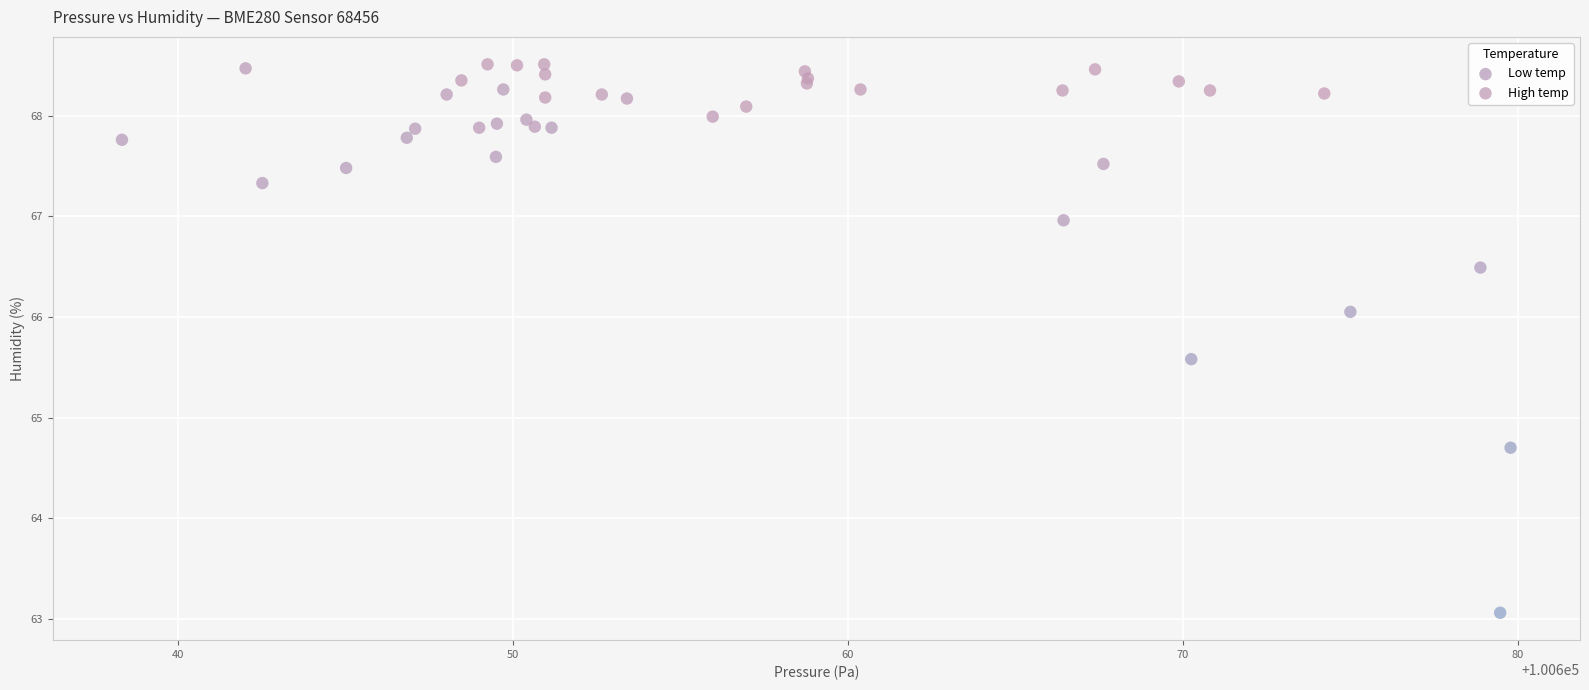

Which series reaches the minimum Y coordinate?

High temp